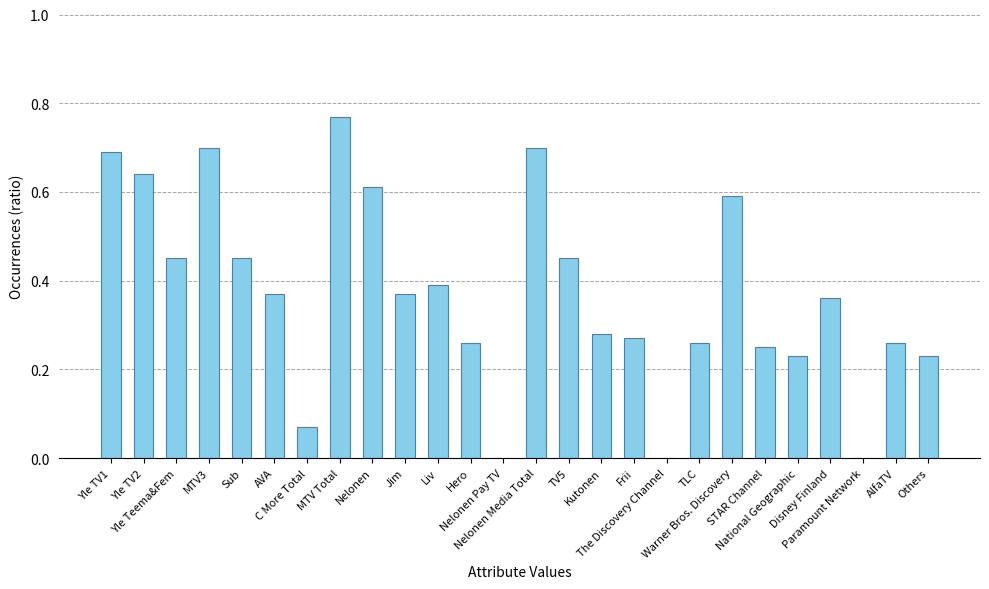

How many distinct data groups are displayed?

1